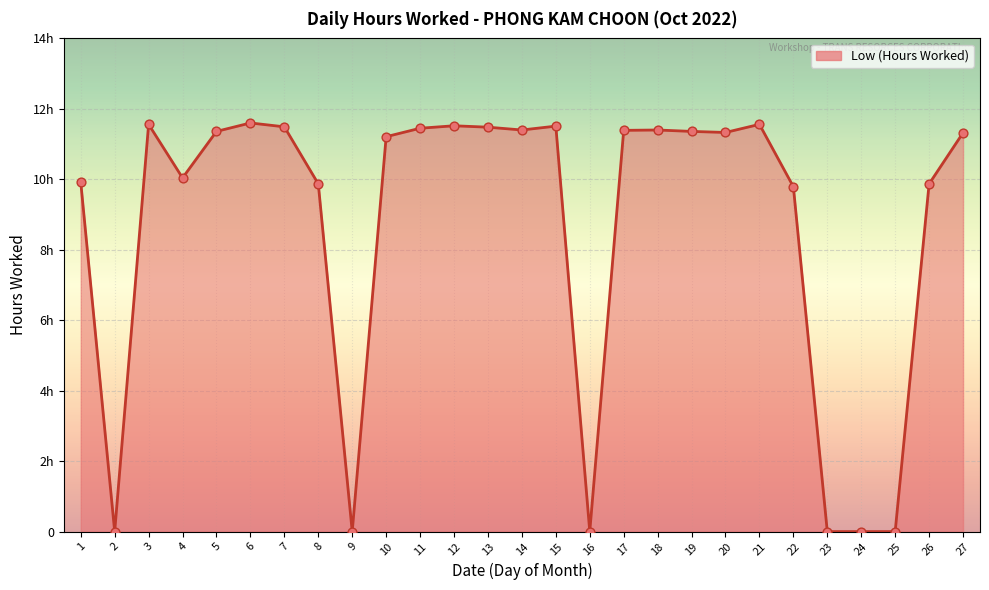

Is this an area chart (filled region under the line)?

Yes